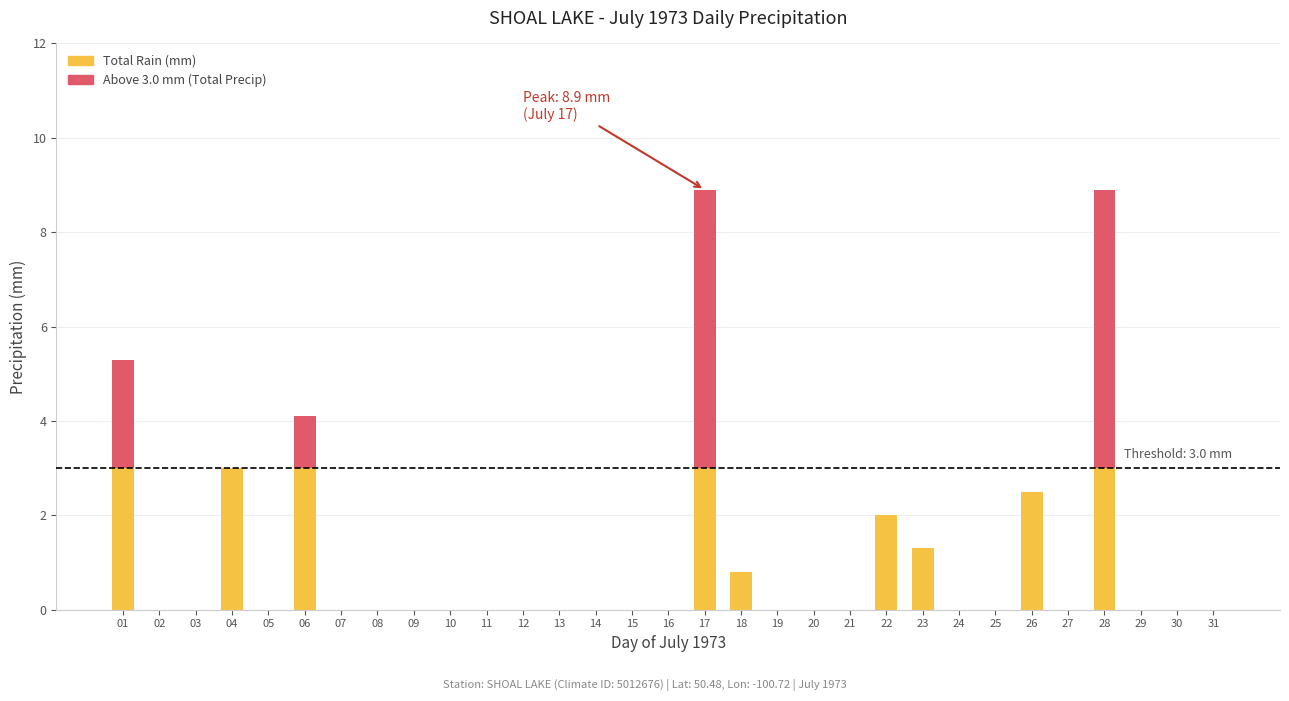

How many bars are there in total?

62